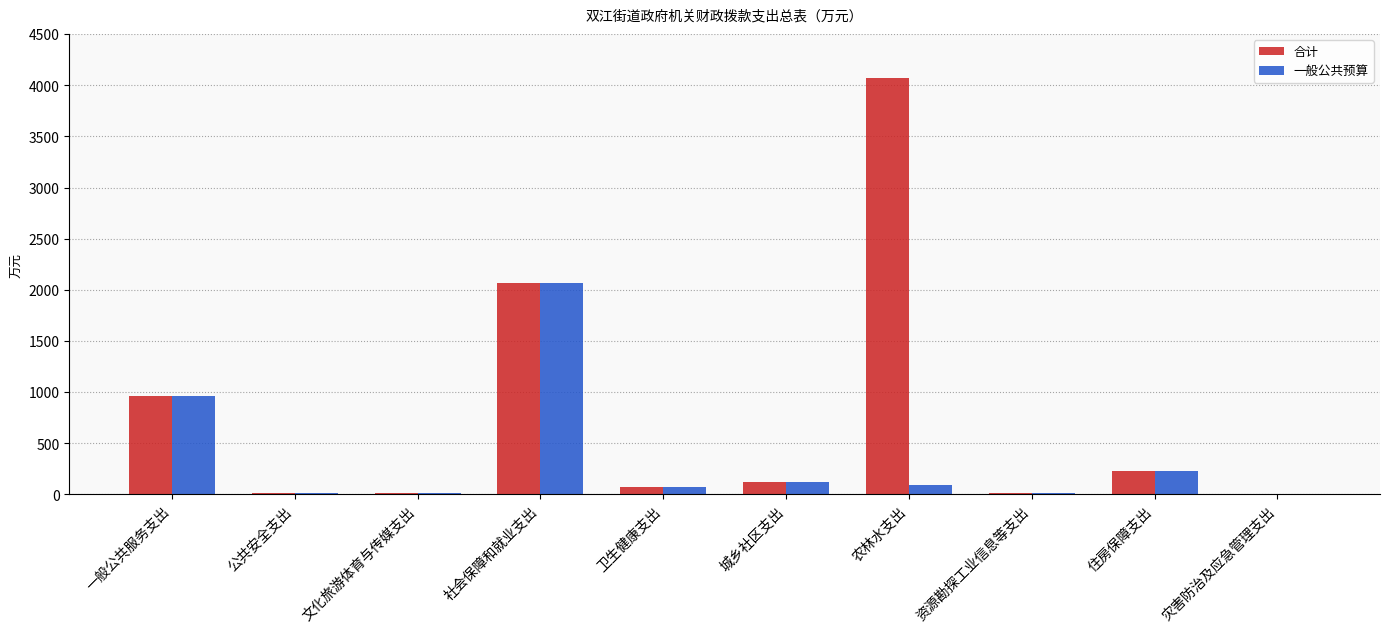

What is the approximate value of 合计 at 住房保障支出?

228.3